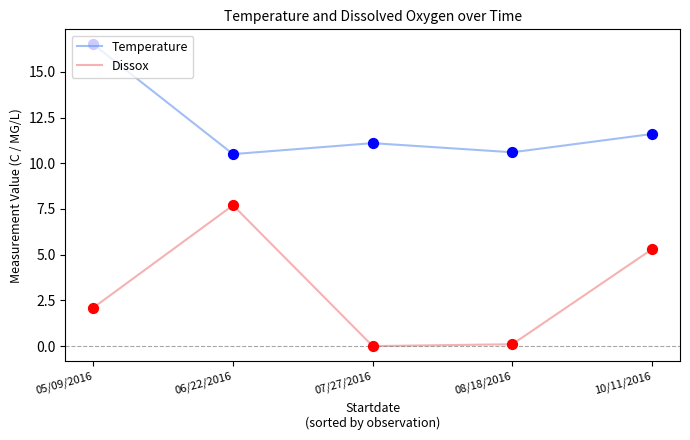

Which series has the largest total across all categories?

Temperature